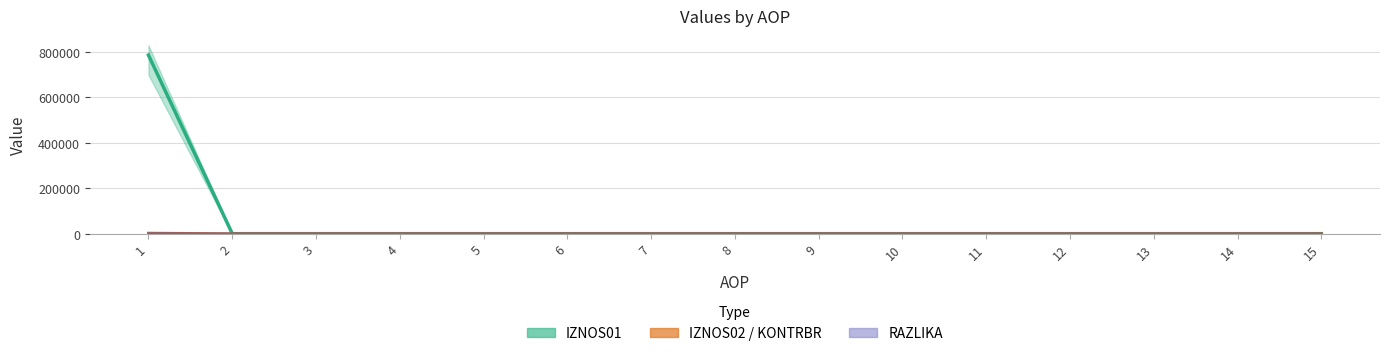

Reading right to left, extract all data points from this chart.

15=0.0	14=0.0	13=0.0	12=0.0	11=0.0	10=0.0	9=0.0	8=0.0	7=0.0	6=0.0	5=0.0	4=0.0	3=0.0	2=0.0	1=784712.9